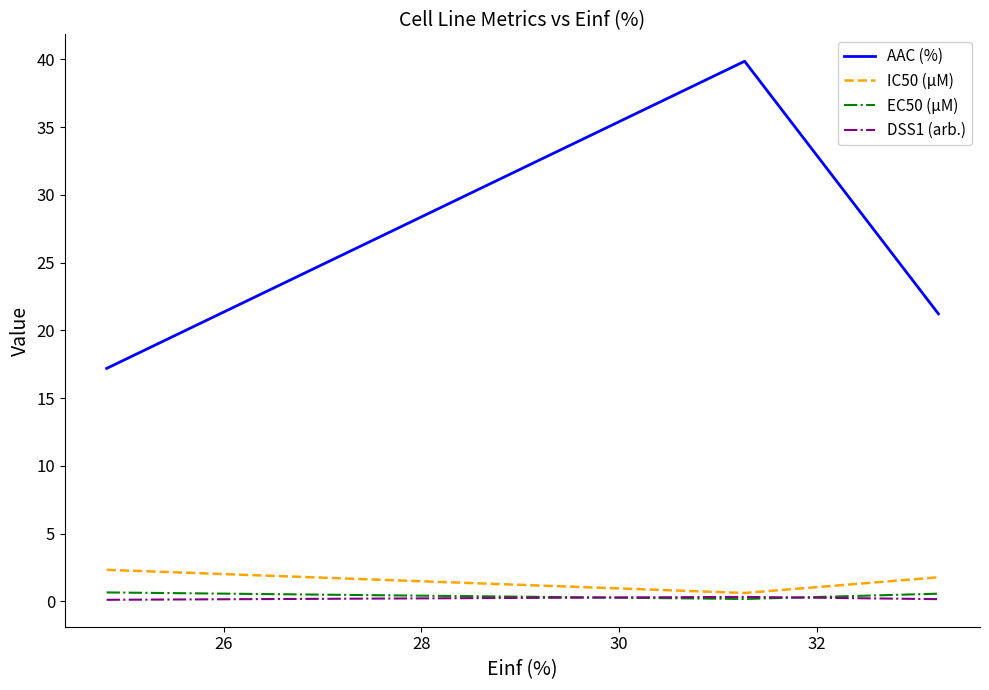

Which series has the largest range (max minus min)?

AAC (%)